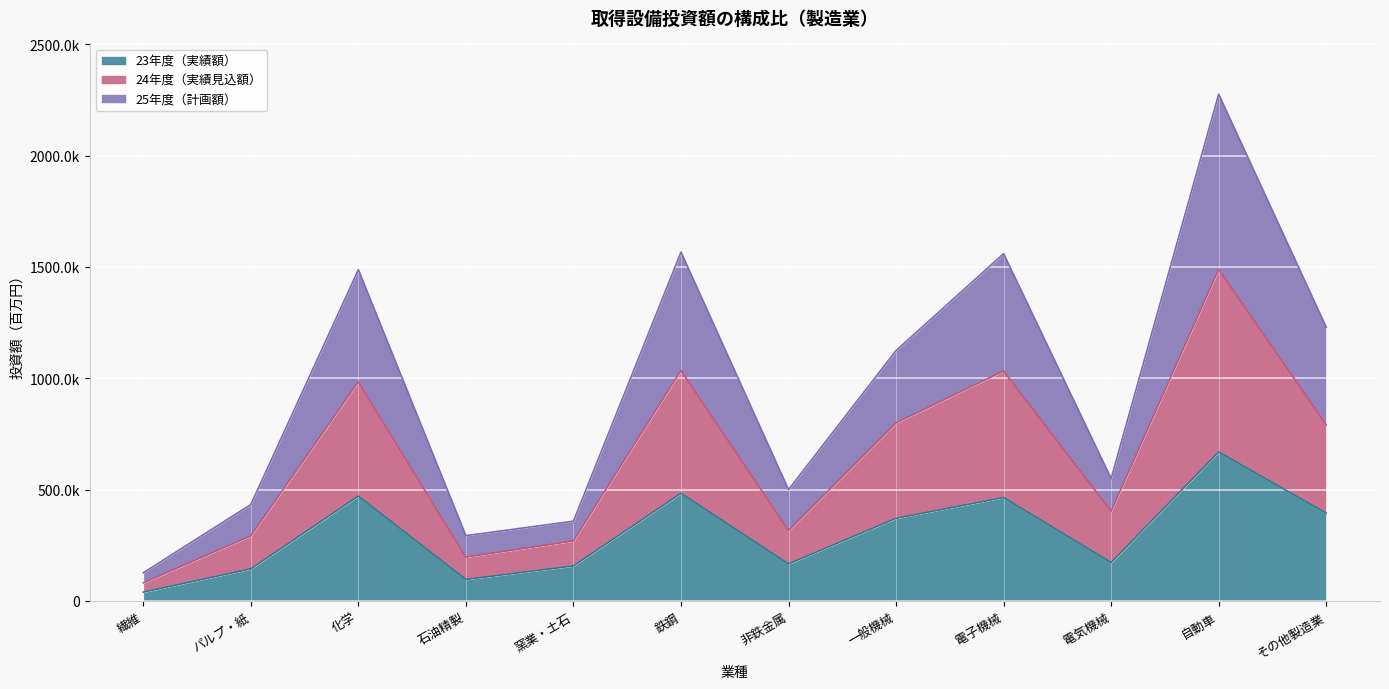

What is the sum of the 24年度（実績見込額） values at 石油精製 and 自動車?

1685496